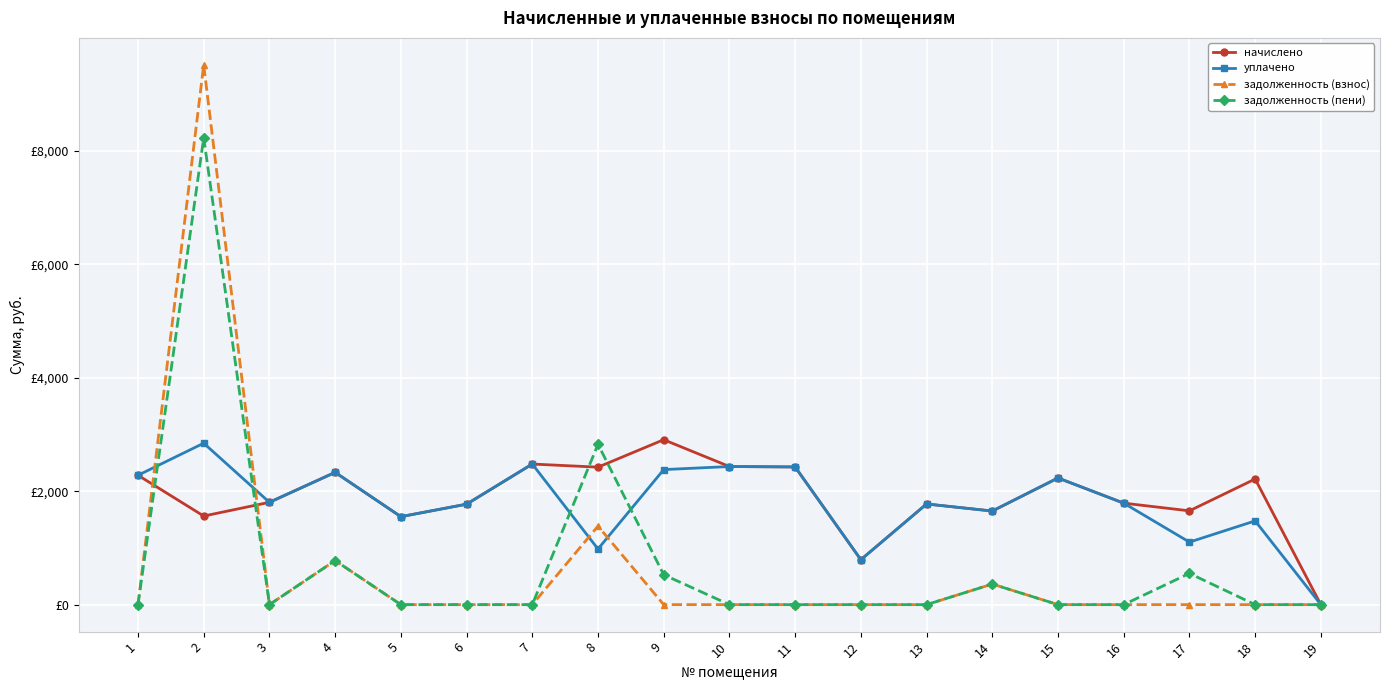

True or false: задолженность (взнос) and задолженность (пени) intersect in this chart.

False